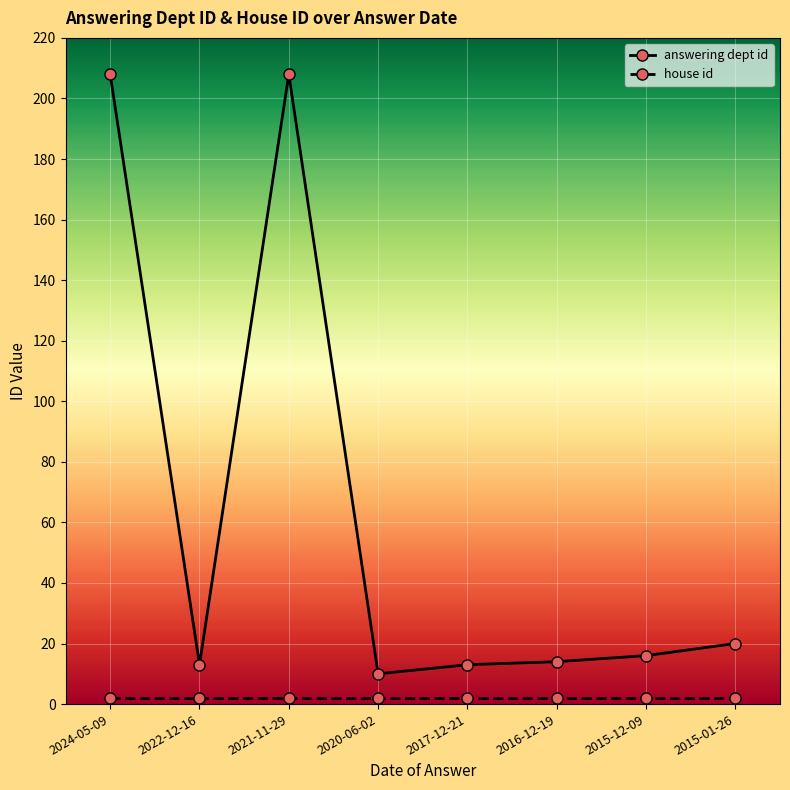

What is the maximum value for answering dept id?

208